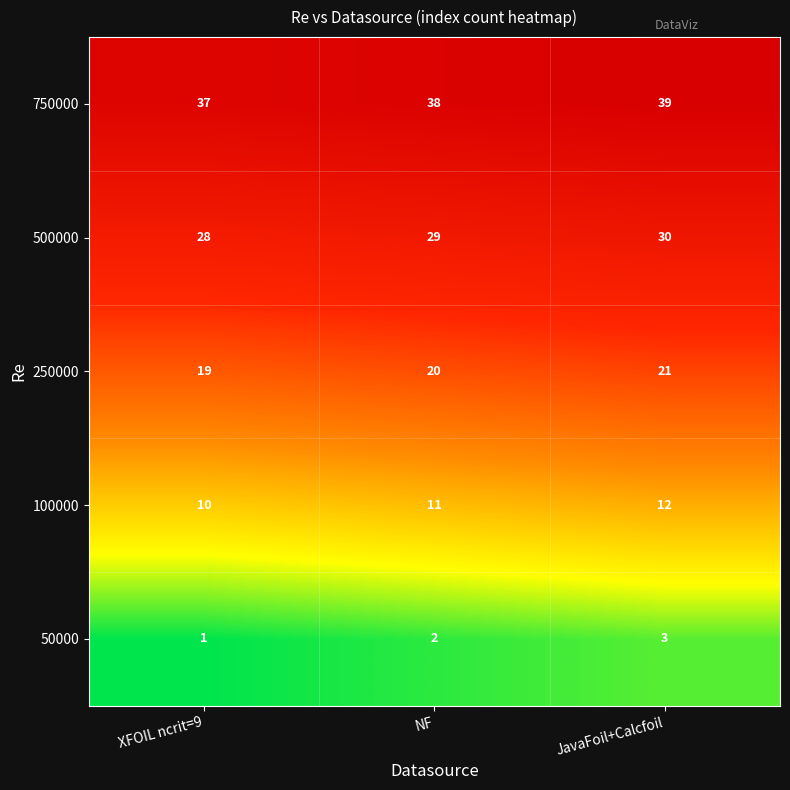

Rank the series by their maximum value, from lowest to highest.

50000, 100000, 250000, 500000, 750000